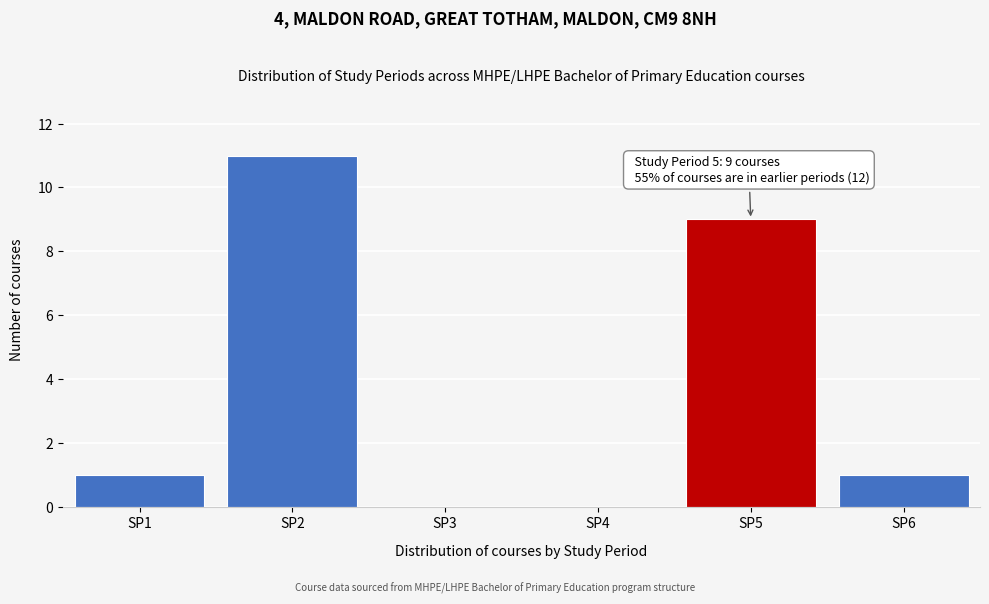

Reading right to left, transcribe all the data shown in this chart.

SP6=1	SP5=9	SP4=0	SP3=0	SP2=11	SP1=1